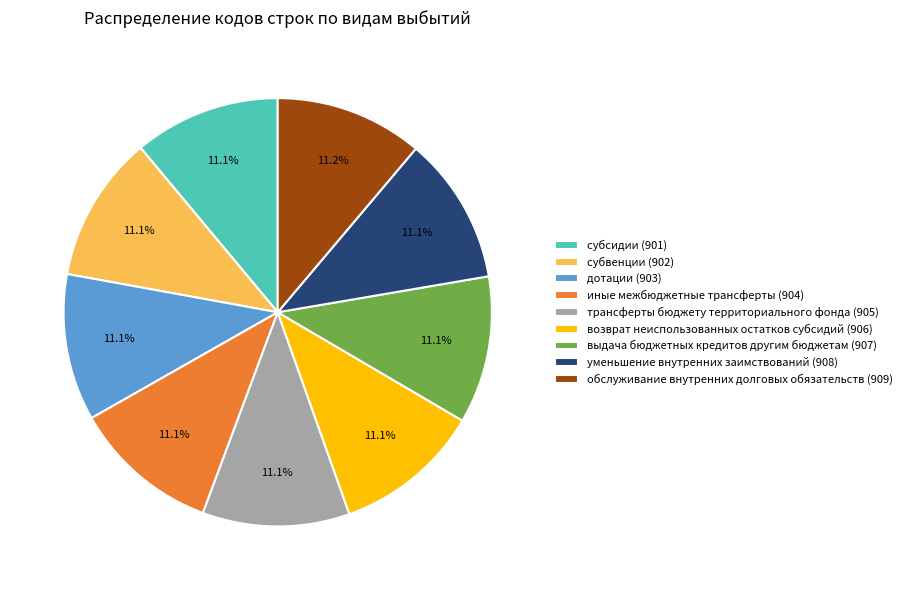

Is it true that уменьшение внутренних заимствований is 4% of the pie?

False